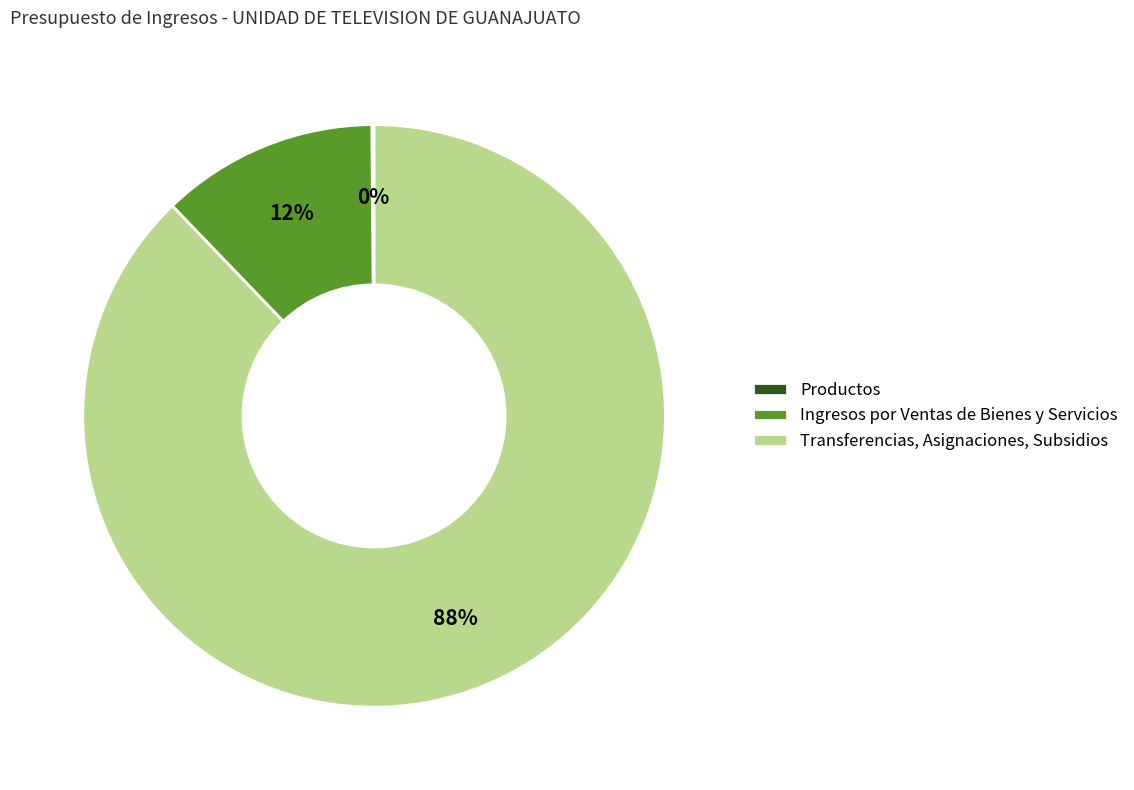

To the nearest percent, what is the average slice percentage?

33%